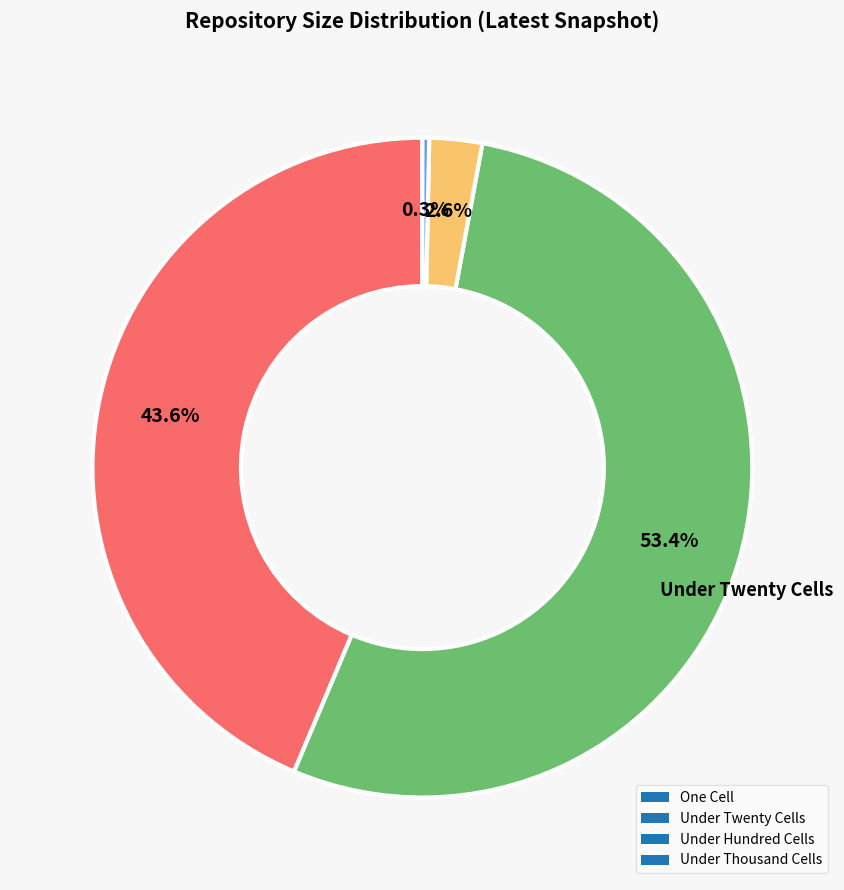

Approximately how many times larger is the value at One Cell compared to Under Twenty Cells?

0.8